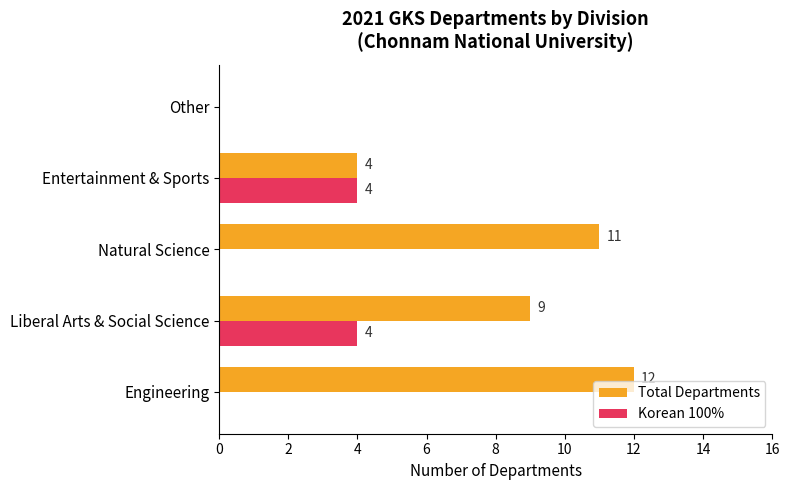

How many positive values does the Korean 100% series have?

2